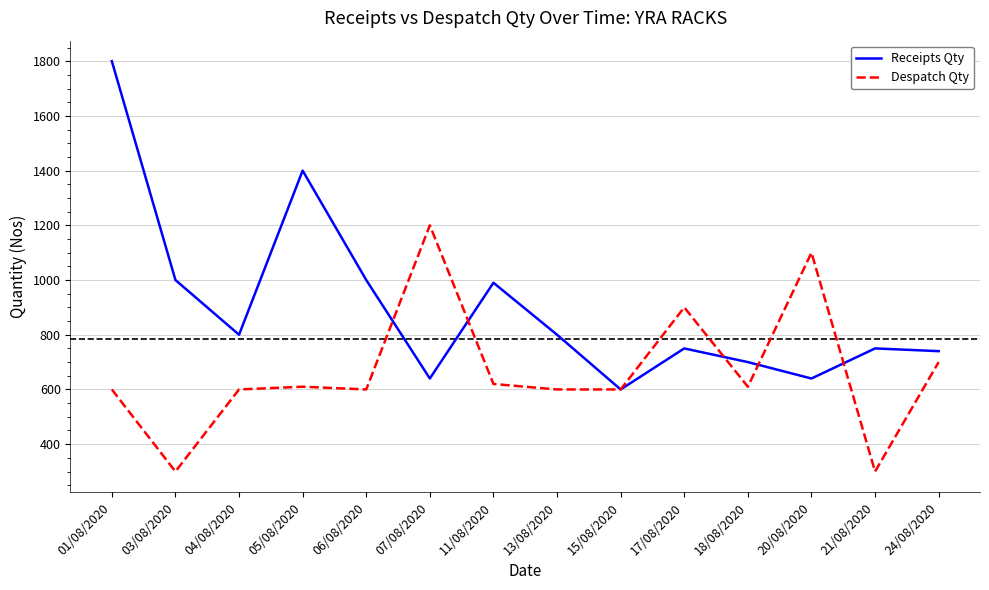

What is the difference between the highest and lowest values at 06/08/2020?

400